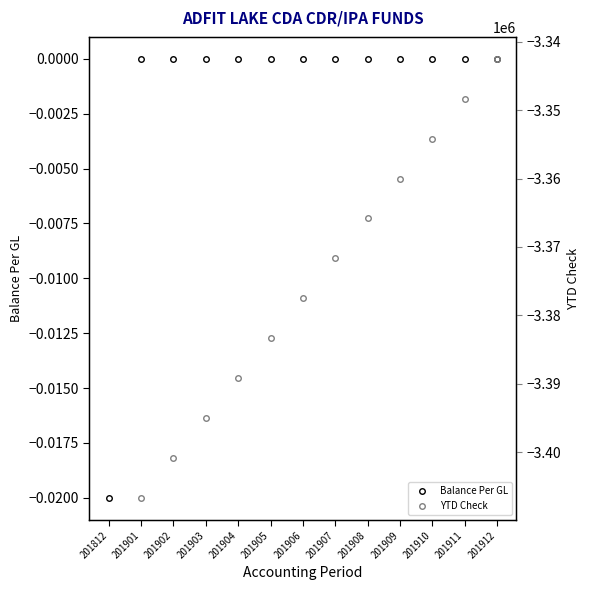

Rank the categories by value from highest to lowest.

201901, 201902, 201903, 201904, 201905, 201906, 201907, 201908, 201909, 201910, 201911, 201912, 201812